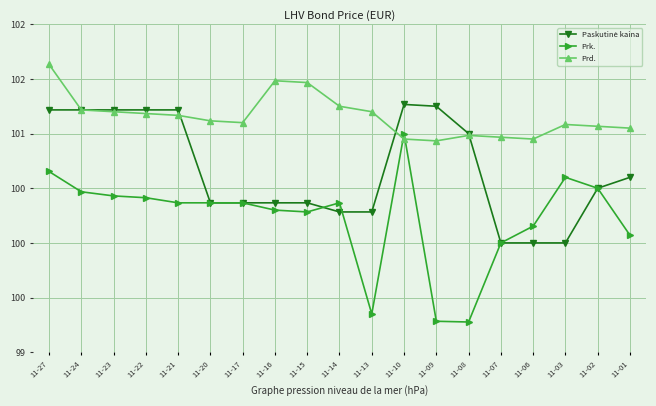

Does the chart have visible grid lines?

Yes